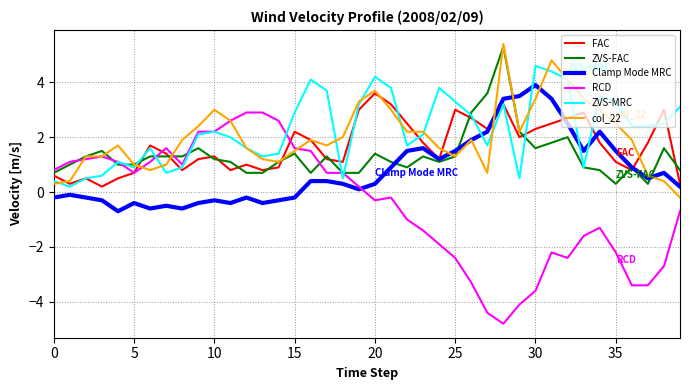

What is the maximum value for FAC?

3.6